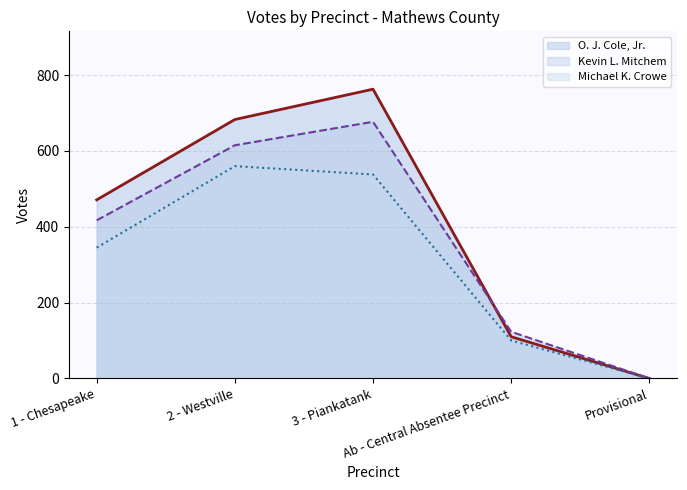

Which category has the highest value in the Michael K. Crowe series?

2 - Westville